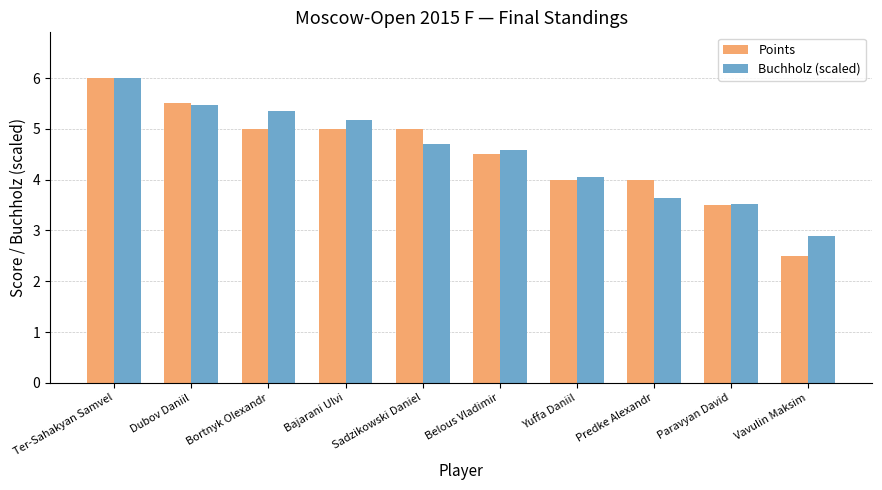

At how many categories does at least one series exceed 3?

9